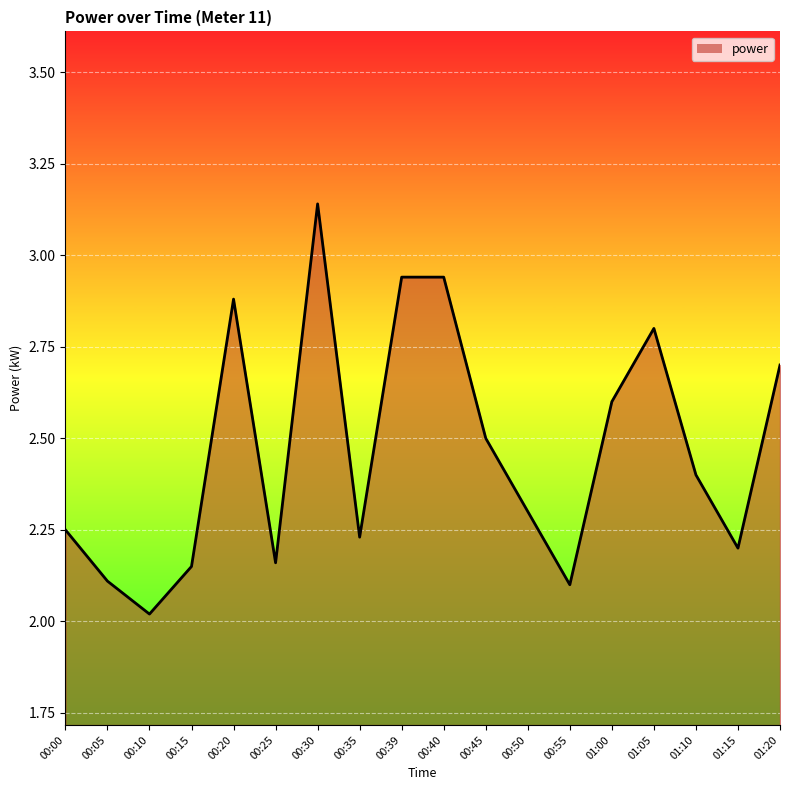

What position from the right is 00:40?

9